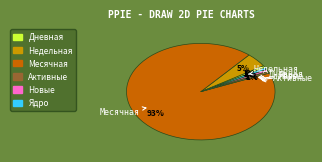

Which category has the biggest portion of the pie?

Месячная